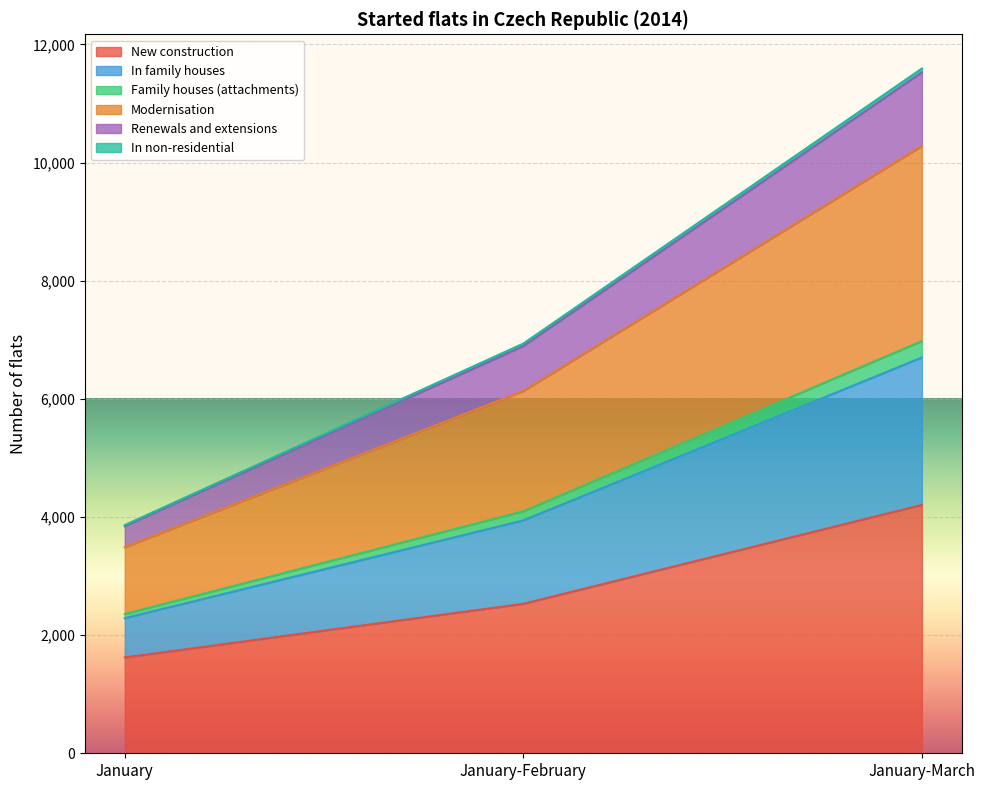

The value of In family houses at January is 6921. True or false?

False